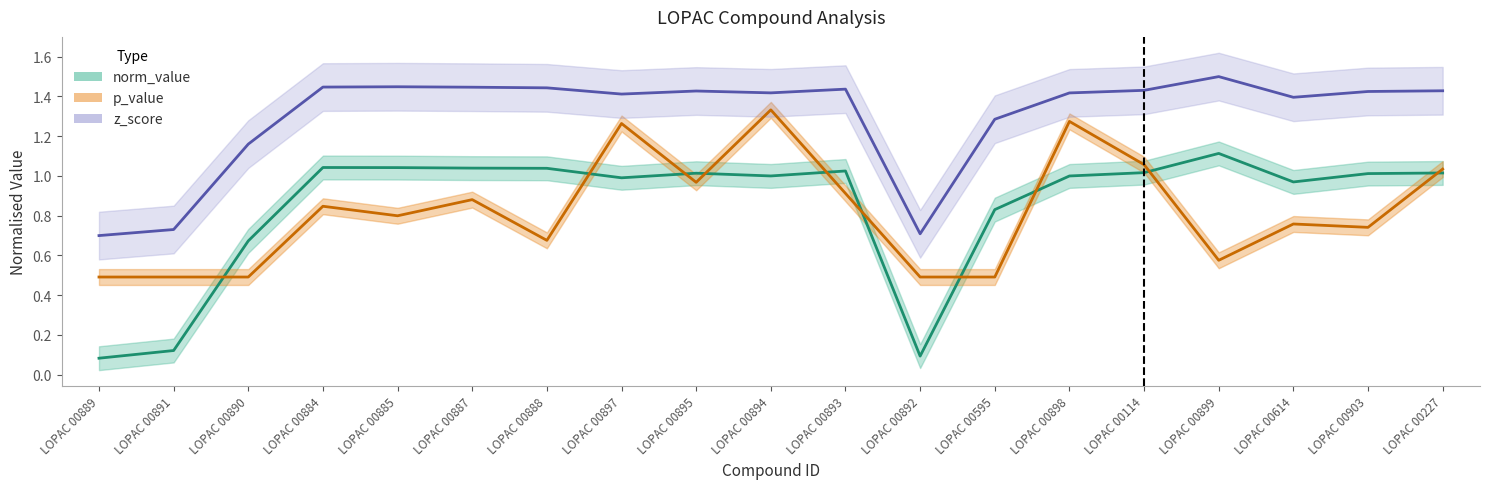

At which category is the sum across all series the highest?

LOPAC 00894